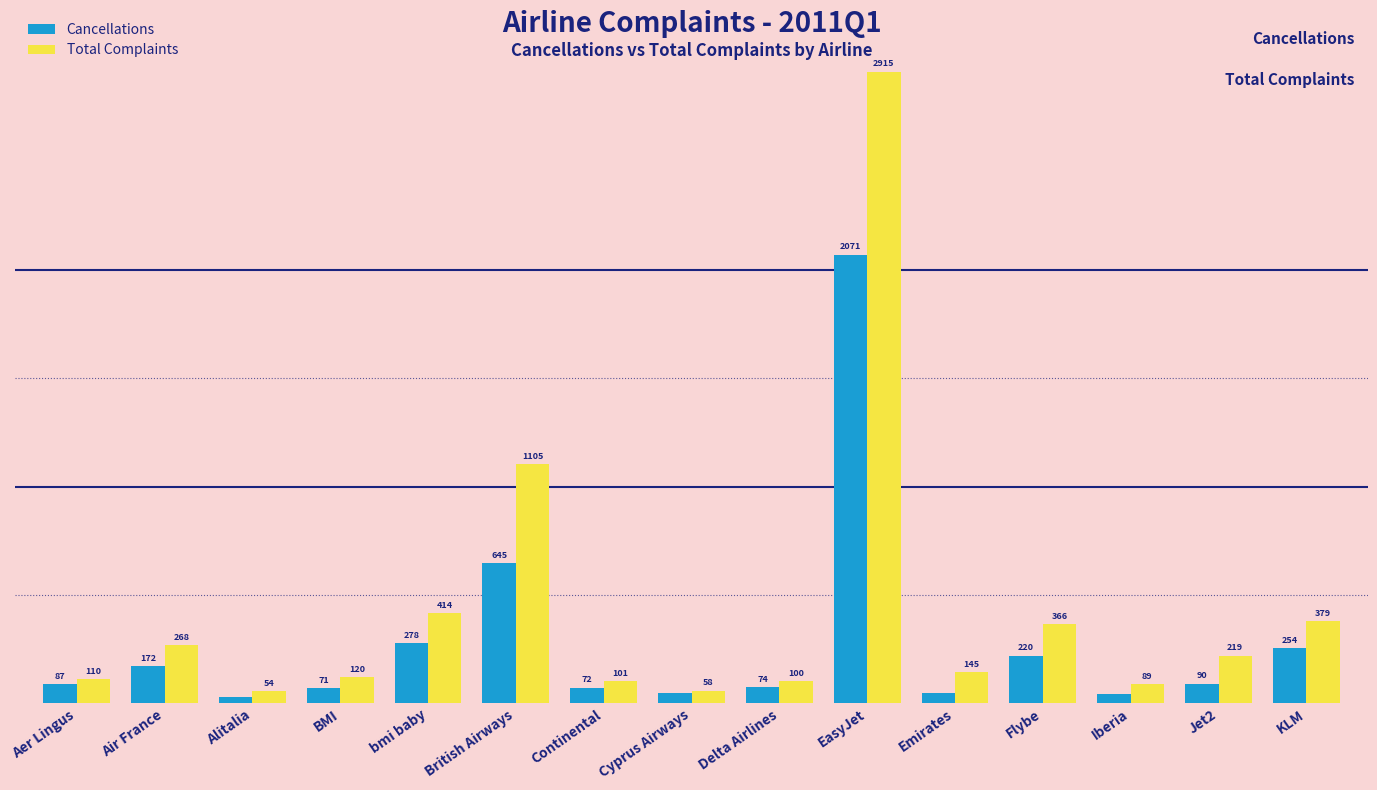

Where does the Total Complaints series first go above 145?

Air France